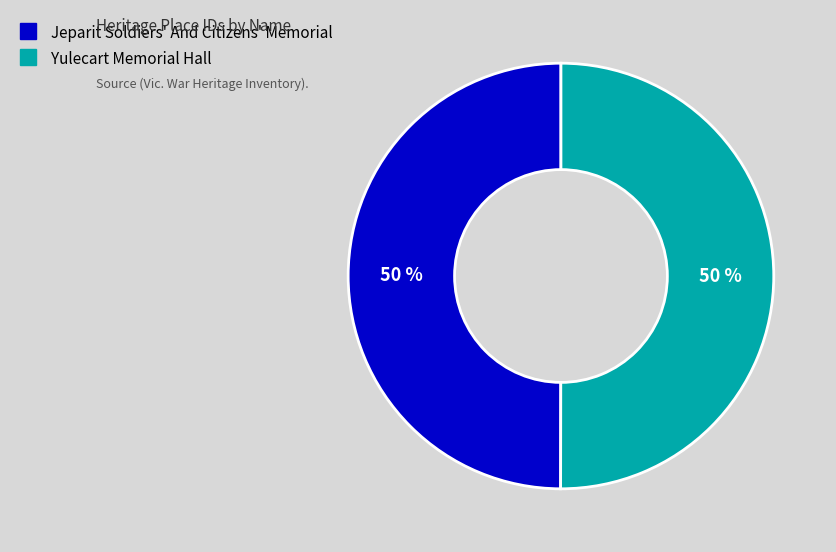

To the nearest percent, what portion does Yulecart Memorial Hall represent?

50%